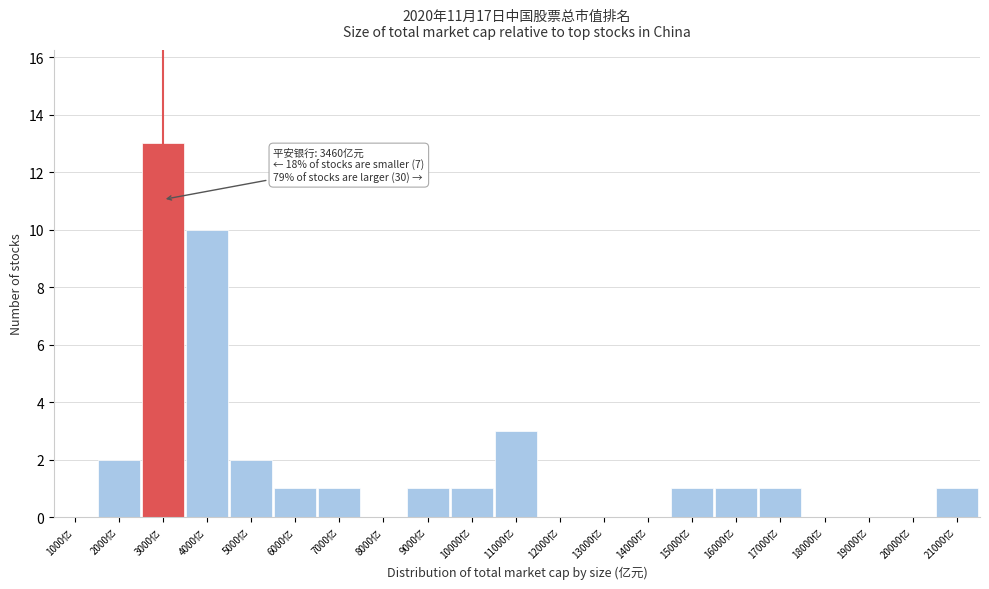

Reading right to left, extract all data points from this chart.

21000亿=1	20000亿=0	19000亿=0	18000亿=0	17000亿=1	16000亿=1	15000亿=1	14000亿=0	13000亿=0	12000亿=0	11000亿=3	10000亿=1	9000亿=1	8000亿=0	7000亿=1	6000亿=1	5000亿=2	4000亿=10	3000亿=13	2000亿=2	1000亿=0